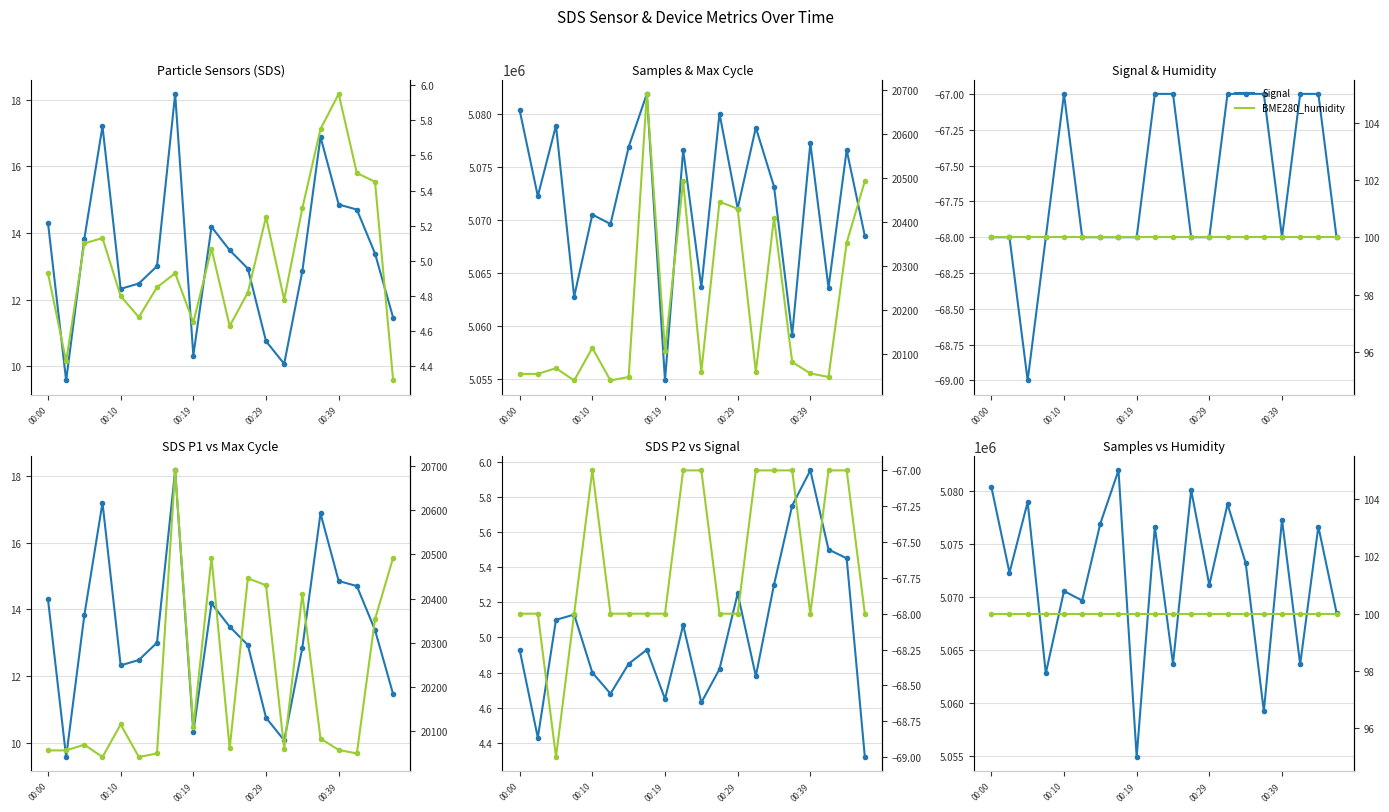

What is the total value across all series at 00:19?

5075039.0